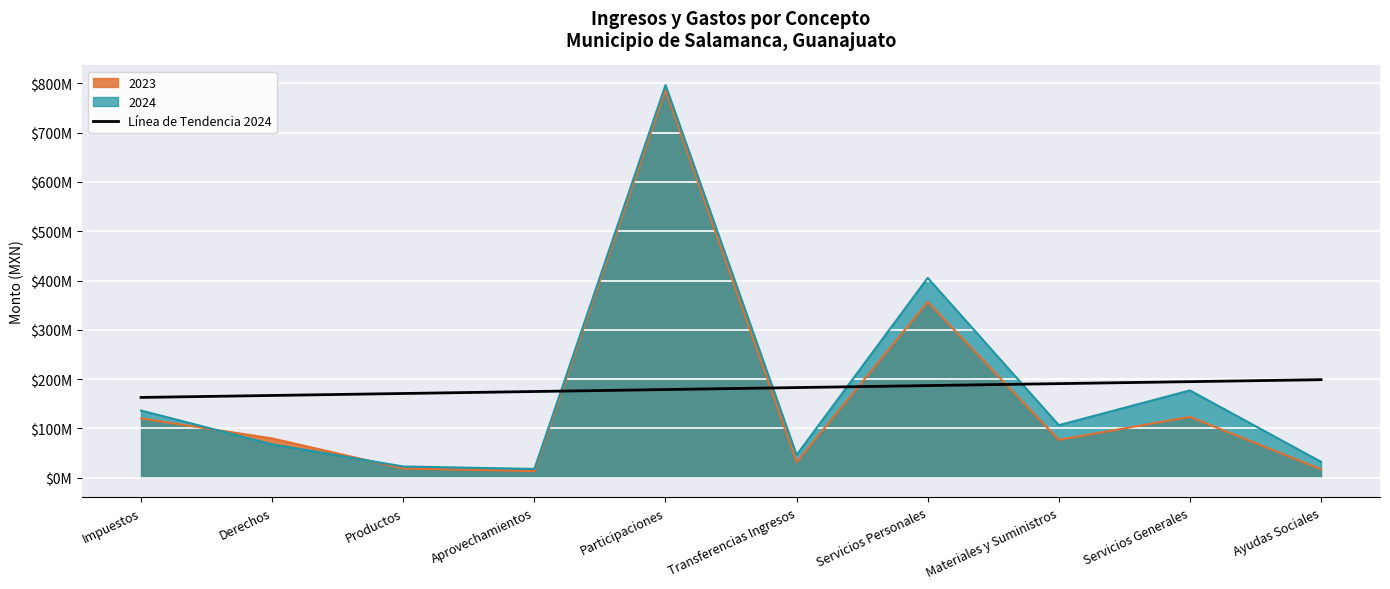

What is the label of the 8th point from the left?

Materiales y Suministros